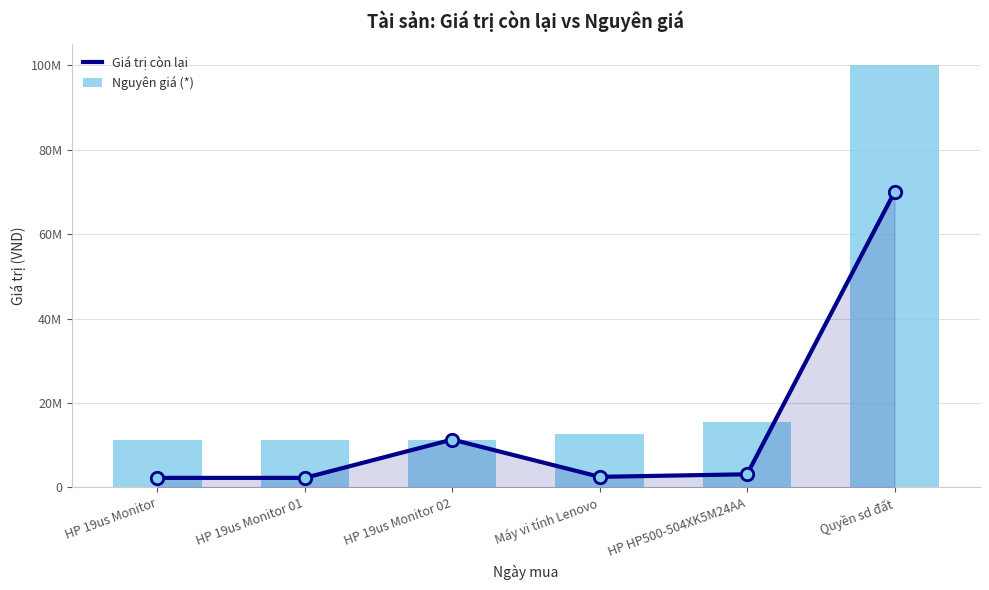

Which series has the widest spread of Y values?

Nguyên giá (*)